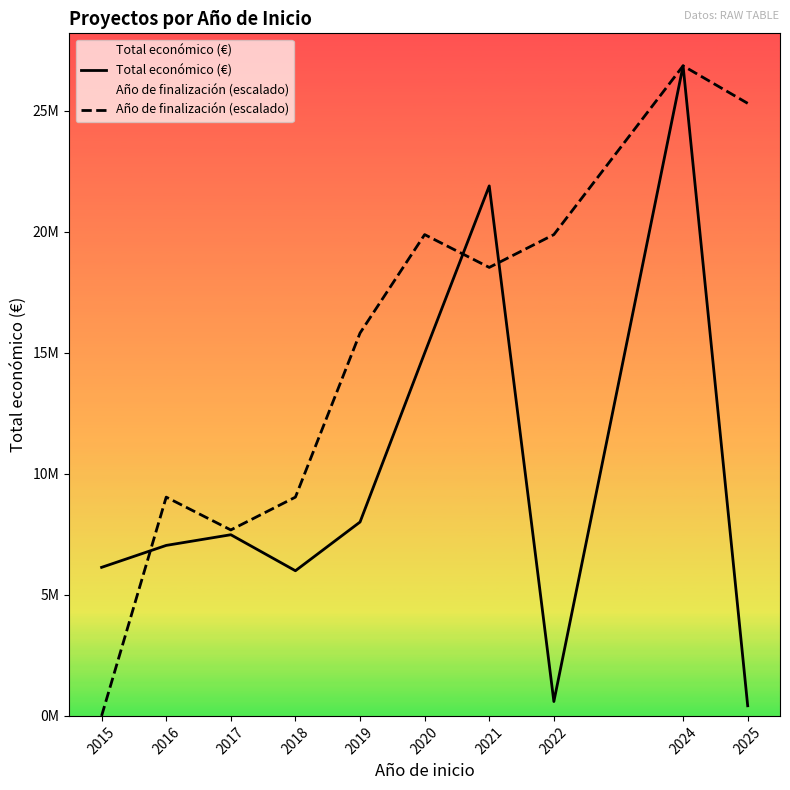

Reading left to right, extract all data points from this chart.

Total económico (€): 6138771.0	7045594.0	7486839.0	5998373.0	8011817.0	14994445.0	21902036.0	593713.0	26863552.0	418395.0
Año de finalización (escalado): 0.0	9040618.5	7684525.7	9040618.5	15821082.3	19889360.6	18533267.8	19889360.6	26863552.0	25313731.7